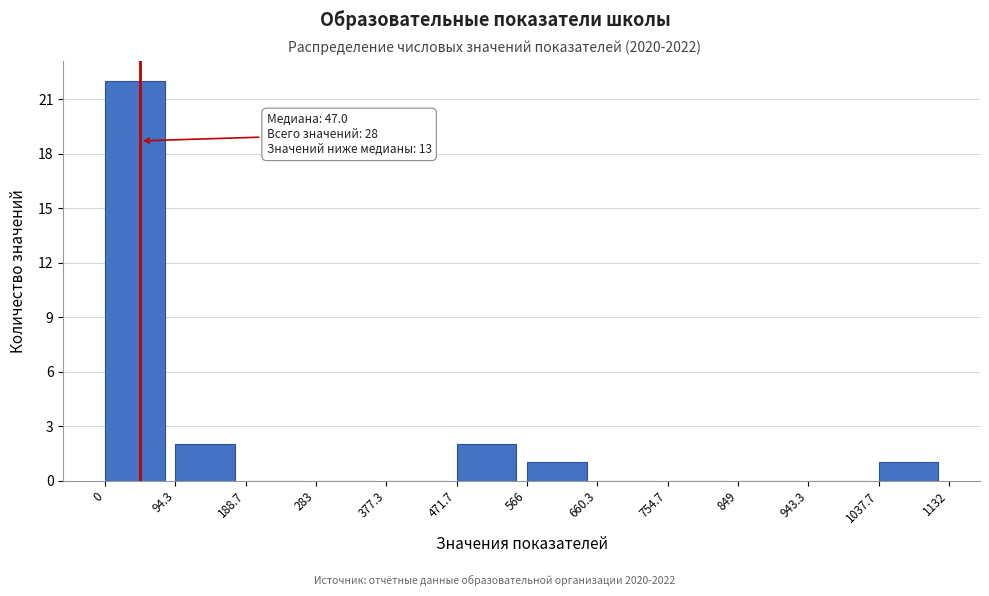

Over which range of the x-axis is the bar tallest?

0 to 94.3